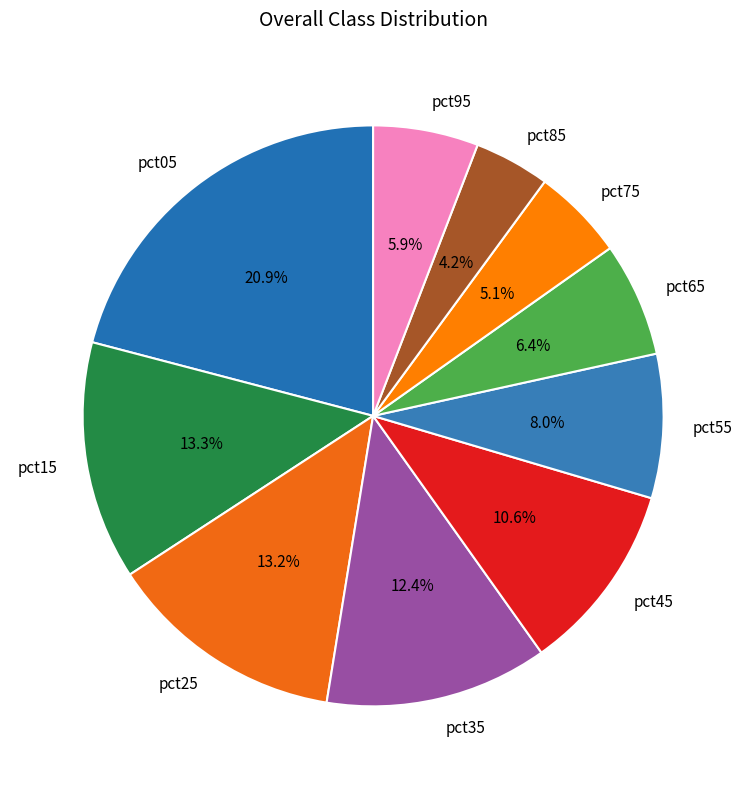

To the nearest percent, what portion does pct25 represent?

13%